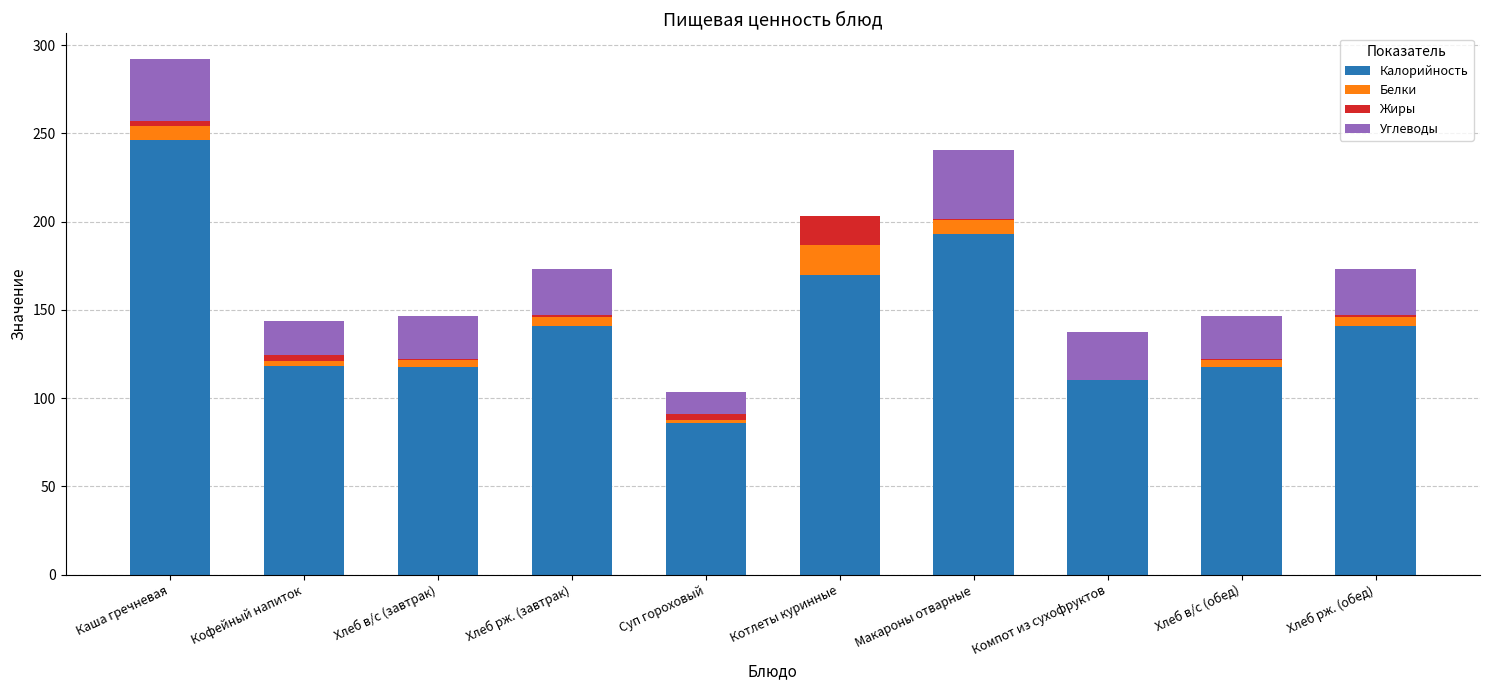

At which category is the sum across all series the highest?

Каша гречневая